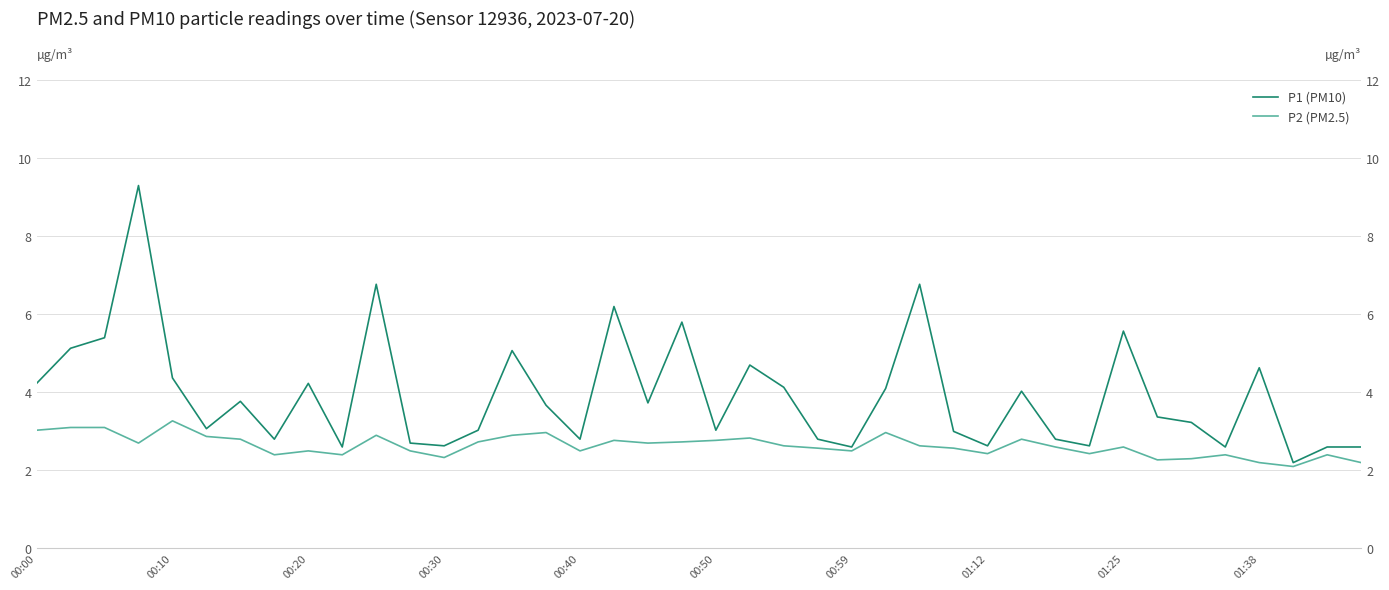

What is the value of the P1 (PM10) point at the 39th from the left?

2.6